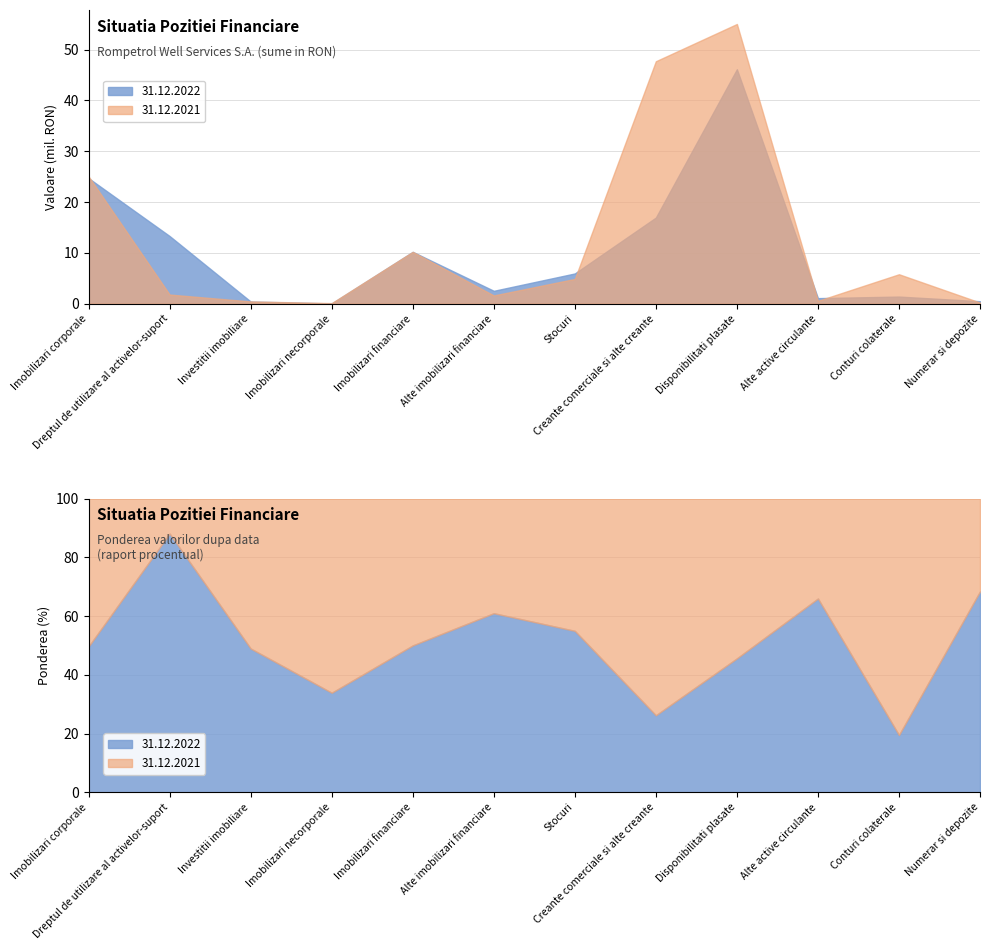

What is the label of the 8th point from the left?

Creante comerciale si alte creante